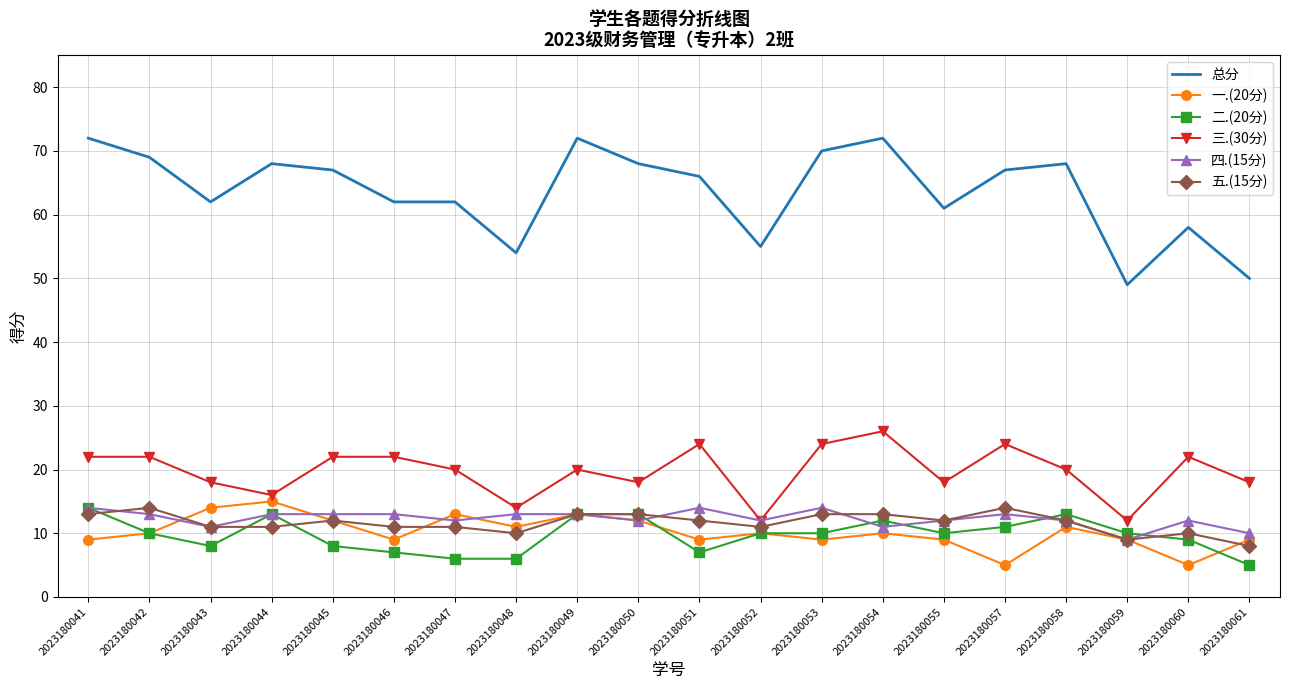

Reading right to left, what are all the values shown in this chart?

总分: 50	58	49	68	67	61	72	70	55	66	68	72	54	62	62	67	68	62	69	72
一.(20分): 9	5	9	11	5	9	10	9	10	9	12	13	11	13	9	12	15	14	10	9
二.(20分): 5	9	10	13	11	10	12	10	10	7	13	13	6	6	7	8	13	8	10	14
三.(30分): 18	22	12	20	24	18	26	24	12	24	18	20	14	20	22	22	16	18	22	22
四.(15分): 10	12	9	12	13	12	11	14	12	14	12	13	13	12	13	13	13	11	13	14
五.(15分): 8	10	9	12	14	12	13	13	11	12	13	13	10	11	11	12	11	11	14	13